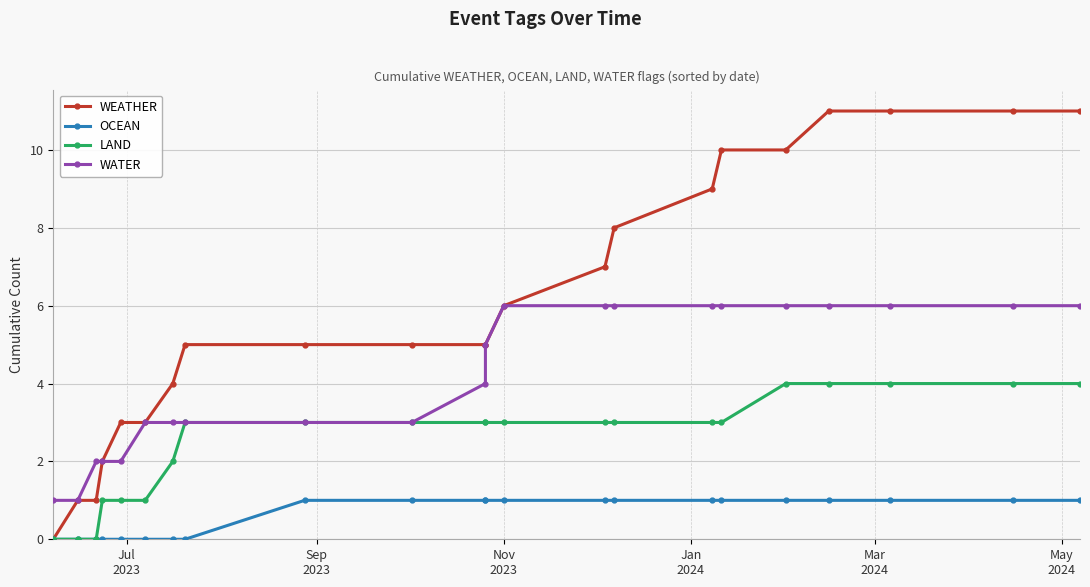

How many data points does each series have?

22